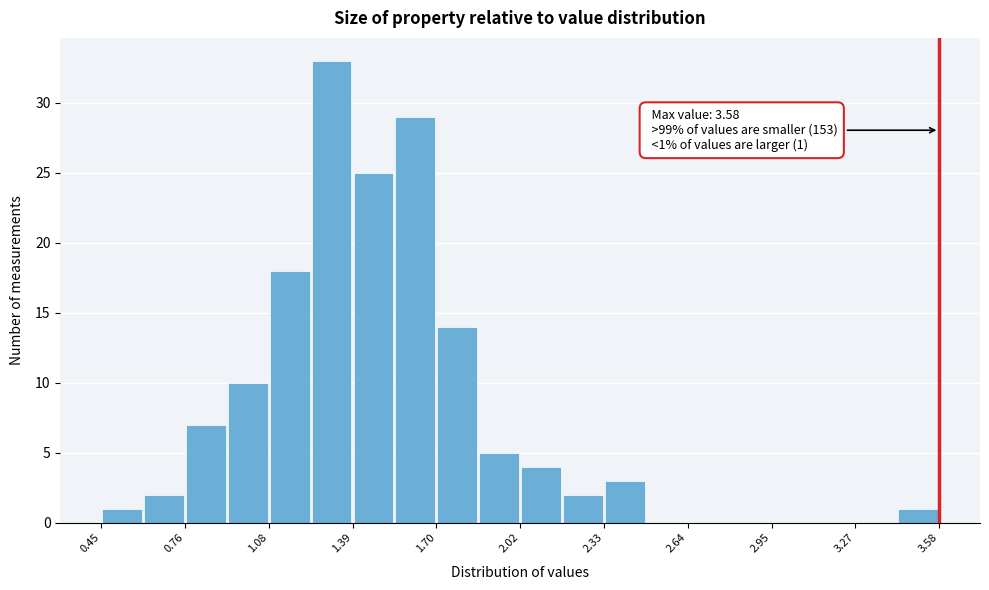

Read against the x-axis, roughly where is the centre of the tallest bar?

1.30